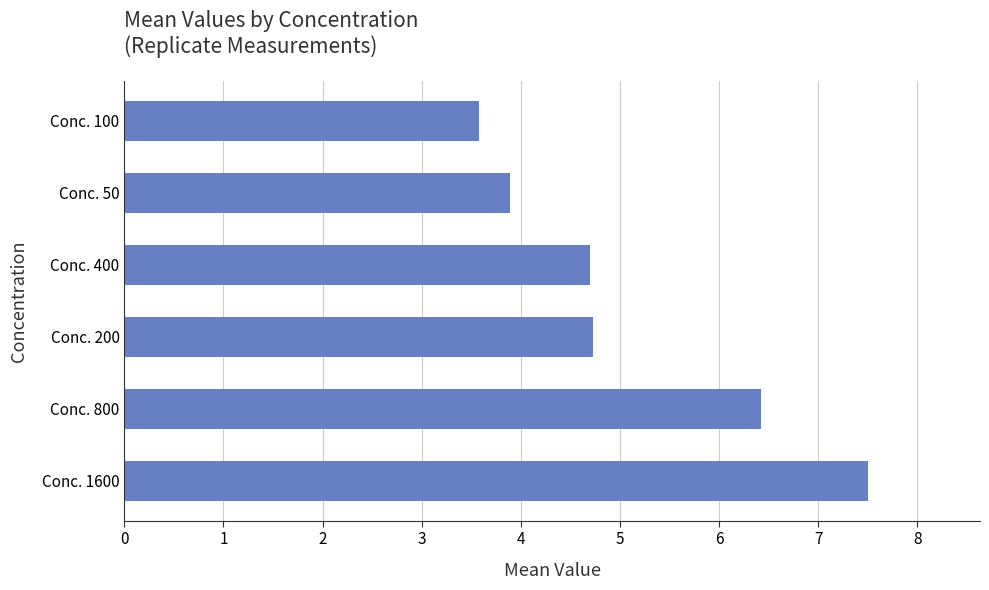

What is the change in value from Conc. 50 to Conc. 100?

-0.3